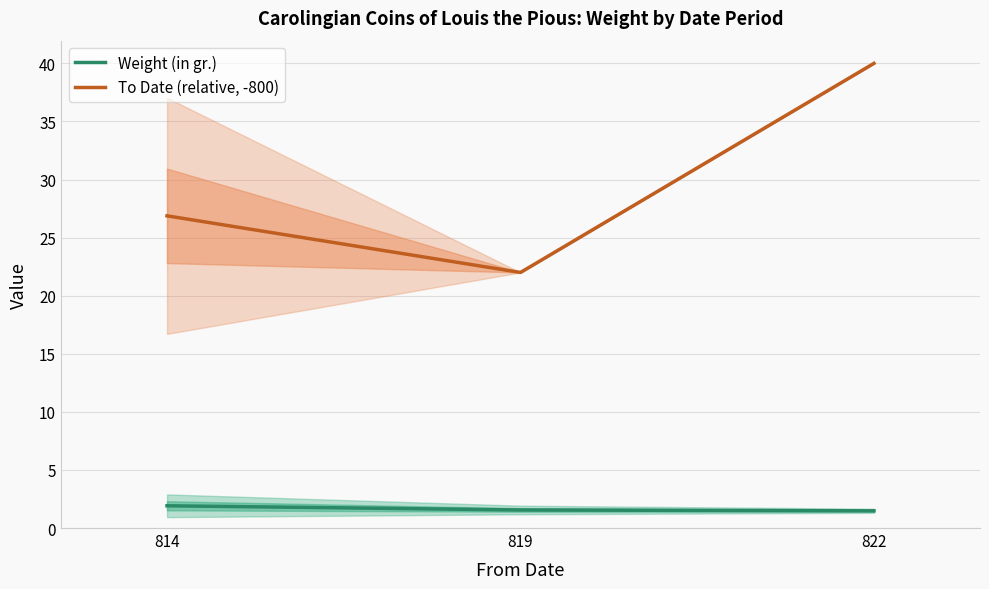

Reading right to left, extract all data points from this chart.

Weight (in gr.): 1.5	1.6	1.9
To Date (relative, -800): 40.0	22.0	26.9